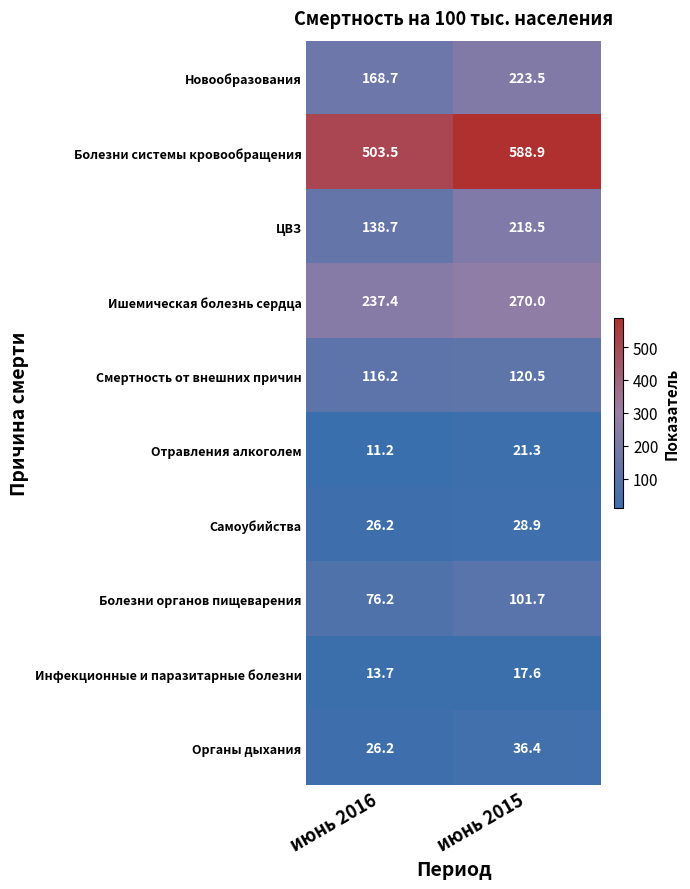

Where is Новообразования nearest to the value 196?

июнь 2016